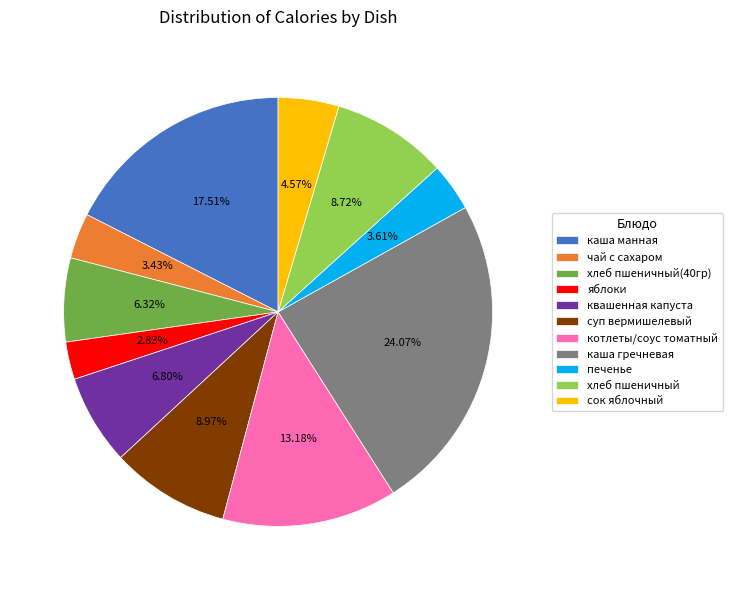

Which slice is the smallest?

яблоки